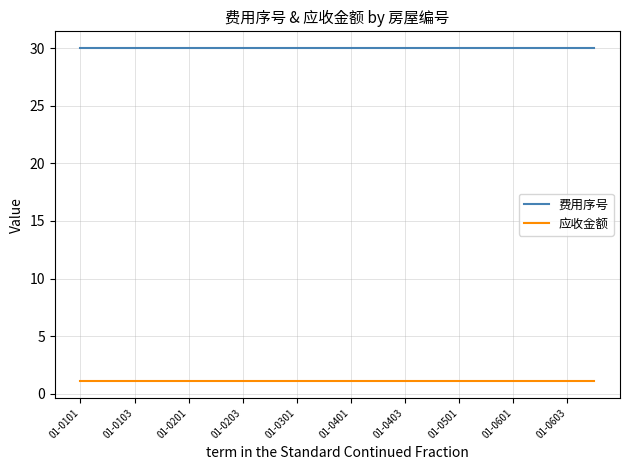

Rank the series by their average value, from highest to lowest.

费用序号, 应收金额